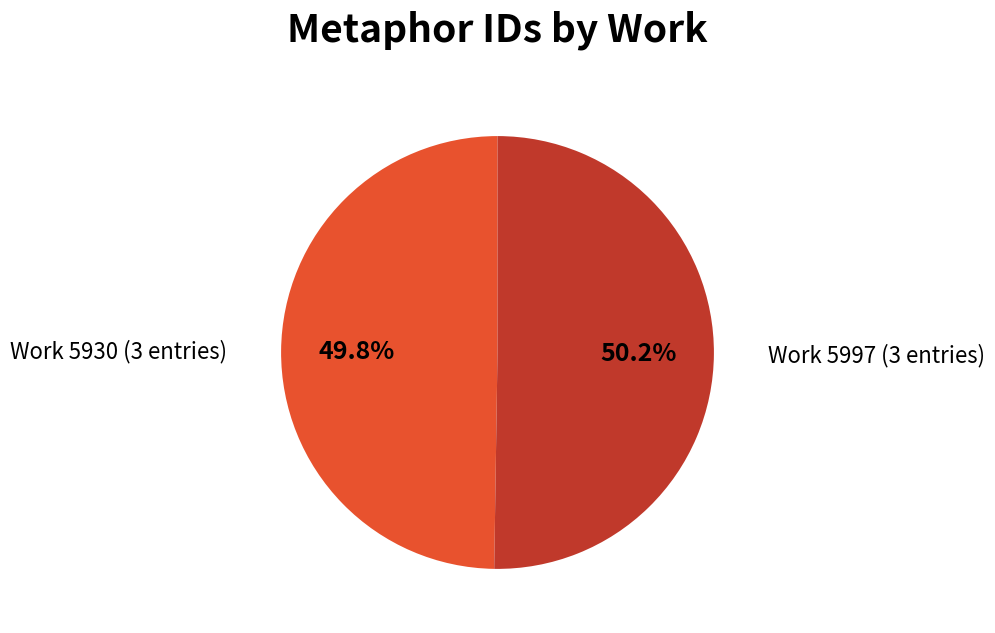

Is there a majority slice in this chart?

Yes